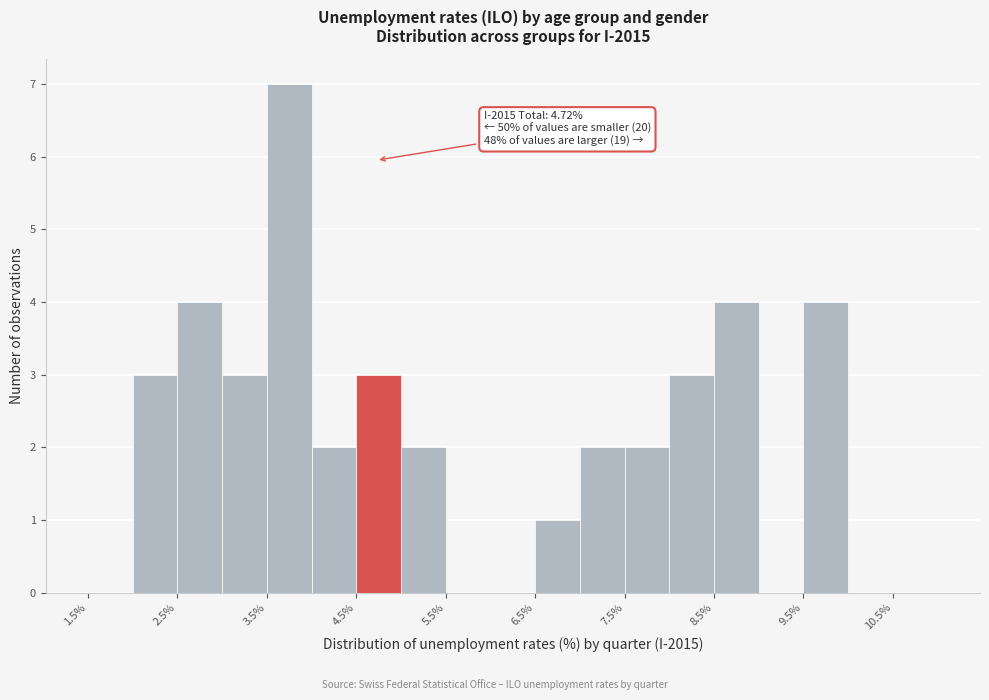

Which range on the x-axis has the tallest bar?

3.5 to 4.0